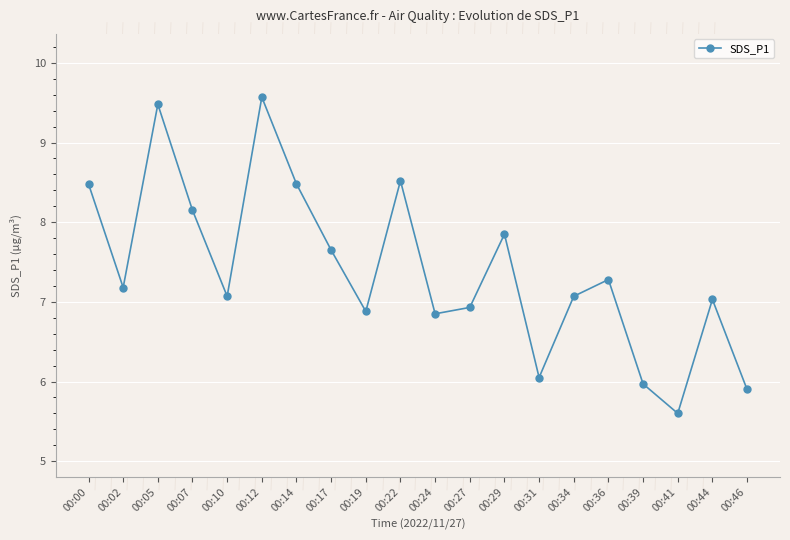

What value does the data have at 00:05?

9.5